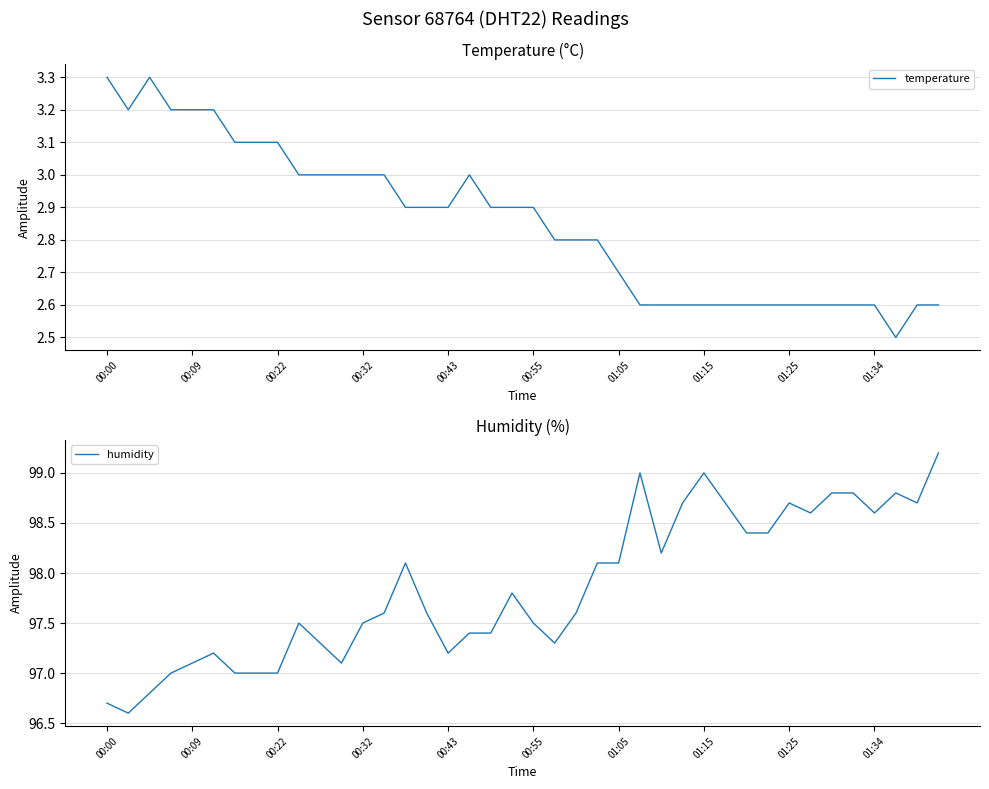

How many values in the humidity series exceed 97?

33